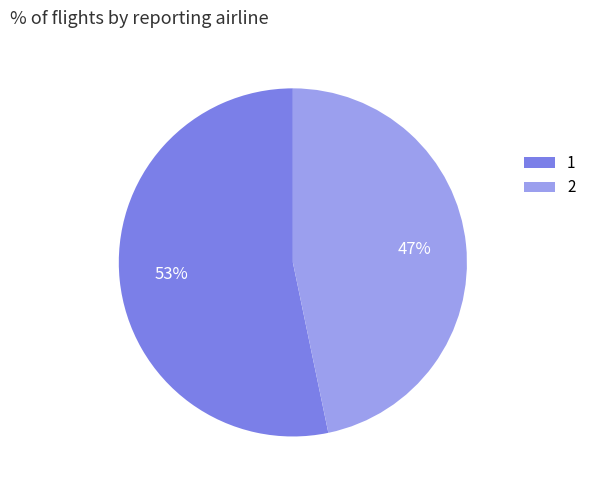

How many slices are in this pie chart?

2